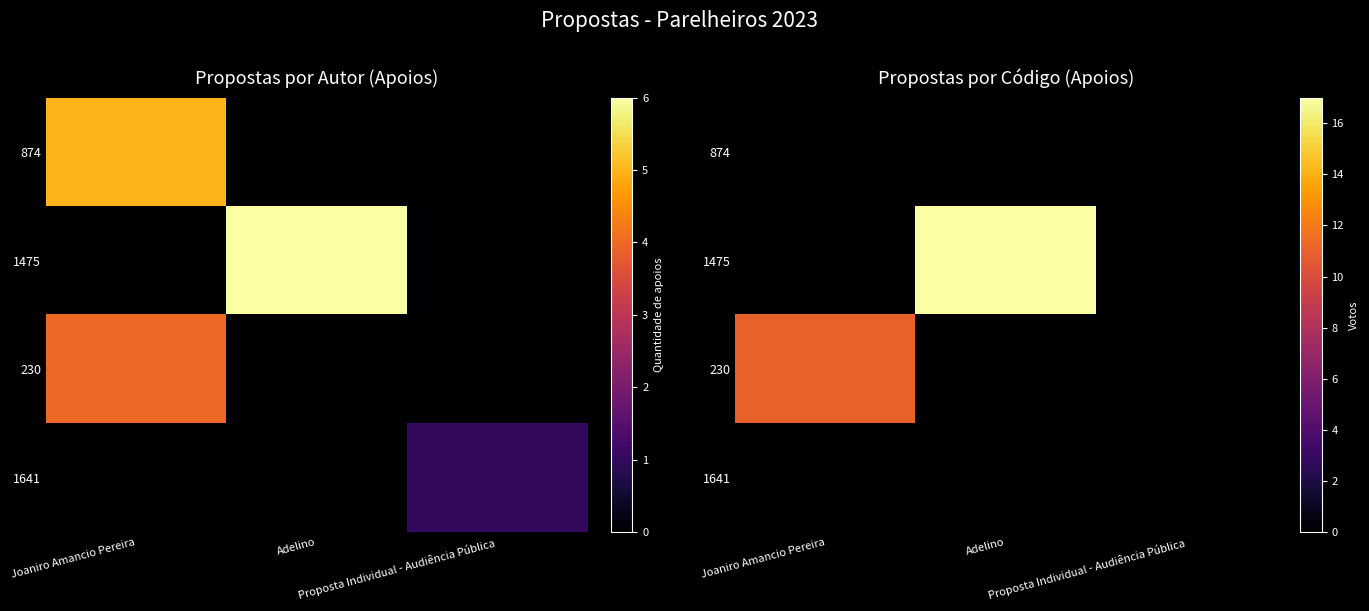

At which label does 1475 reach its minimum?

Joaniro Amancio Pereira